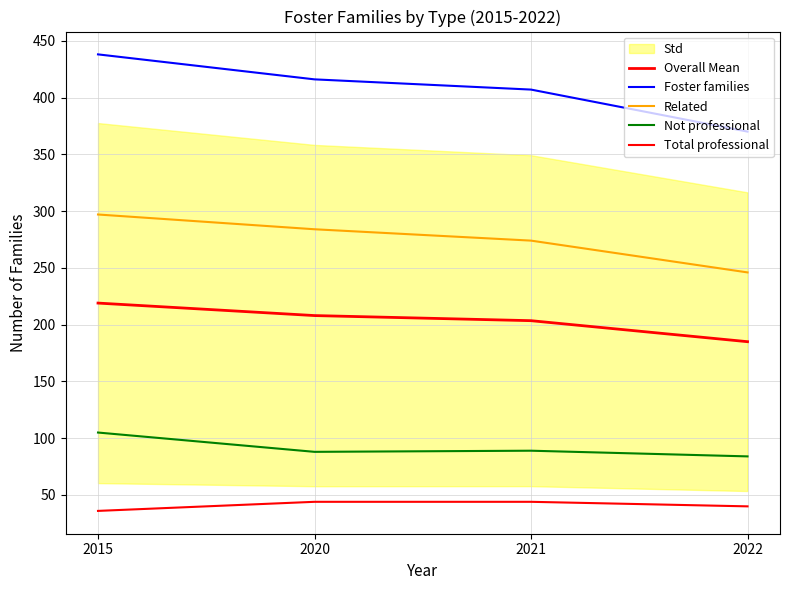

True or false: Not professional and Overall Mean cross at least once.

False